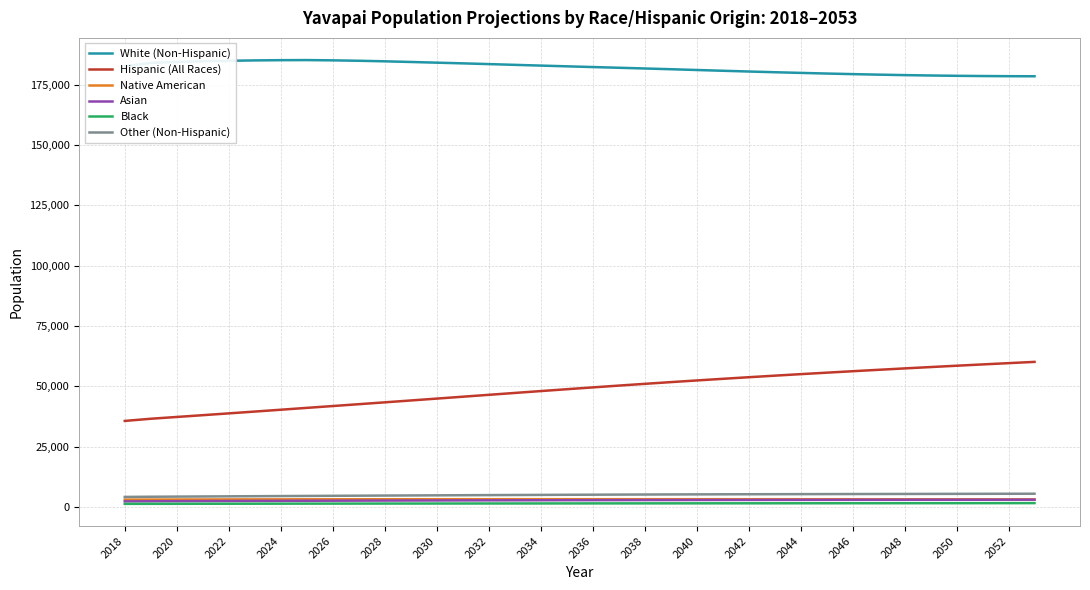

Which series has the widest spread of values?

Hispanic (All Races)